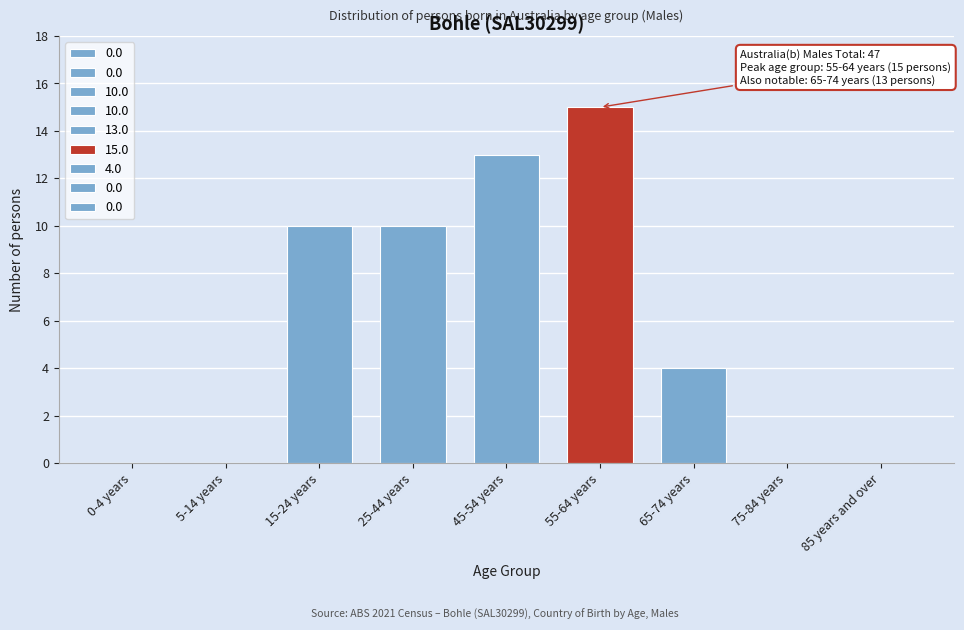

Reading left to right, list all the values displayed in this chart.

0-4 years=0	5-14 years=0	15-24 years=10	25-44 years=10	45-54 years=13	55-64 years=15	65-74 years=4	75-84 years=0	85 years and over=0